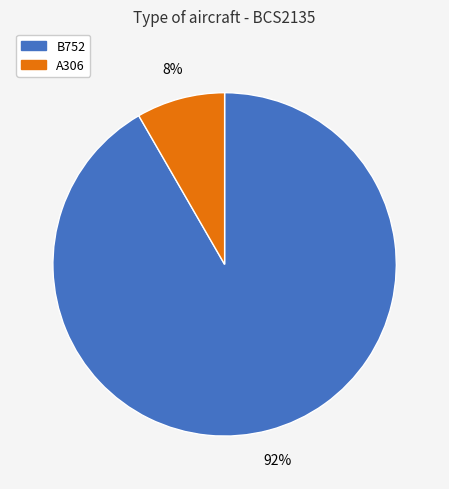

Between B752 and A306, which is larger?

B752